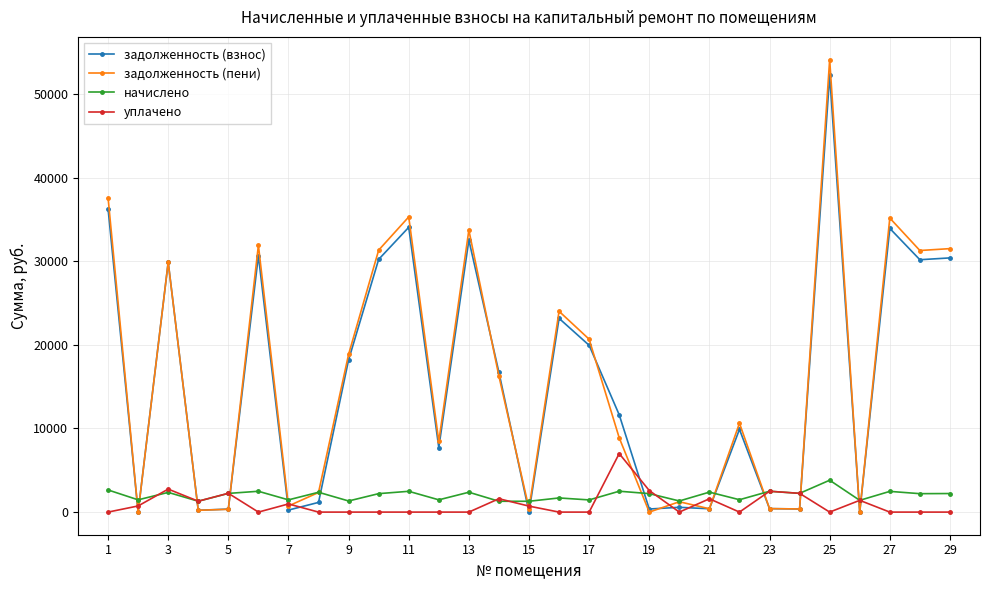

Which series has the largest range (max minus min)?

задолженность (пени)